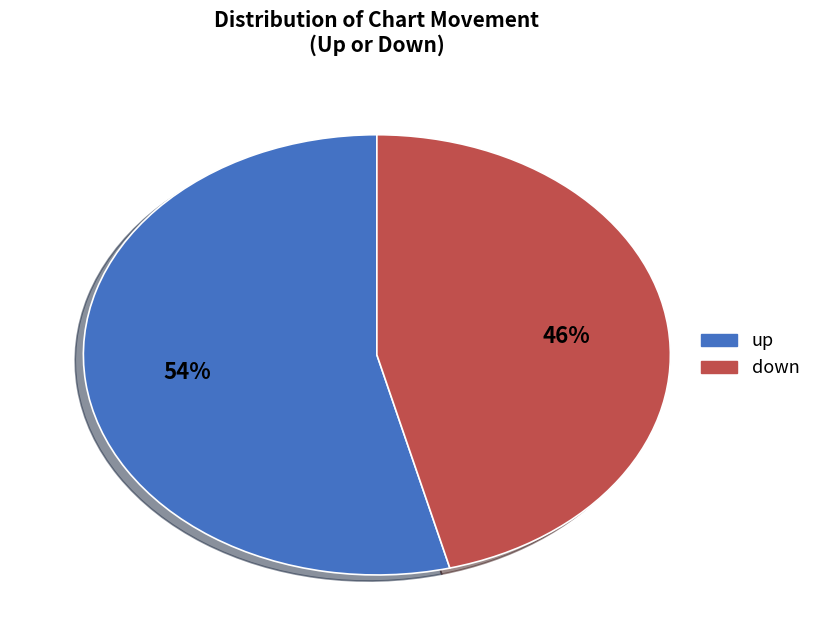

How many segments does this pie chart have?

2